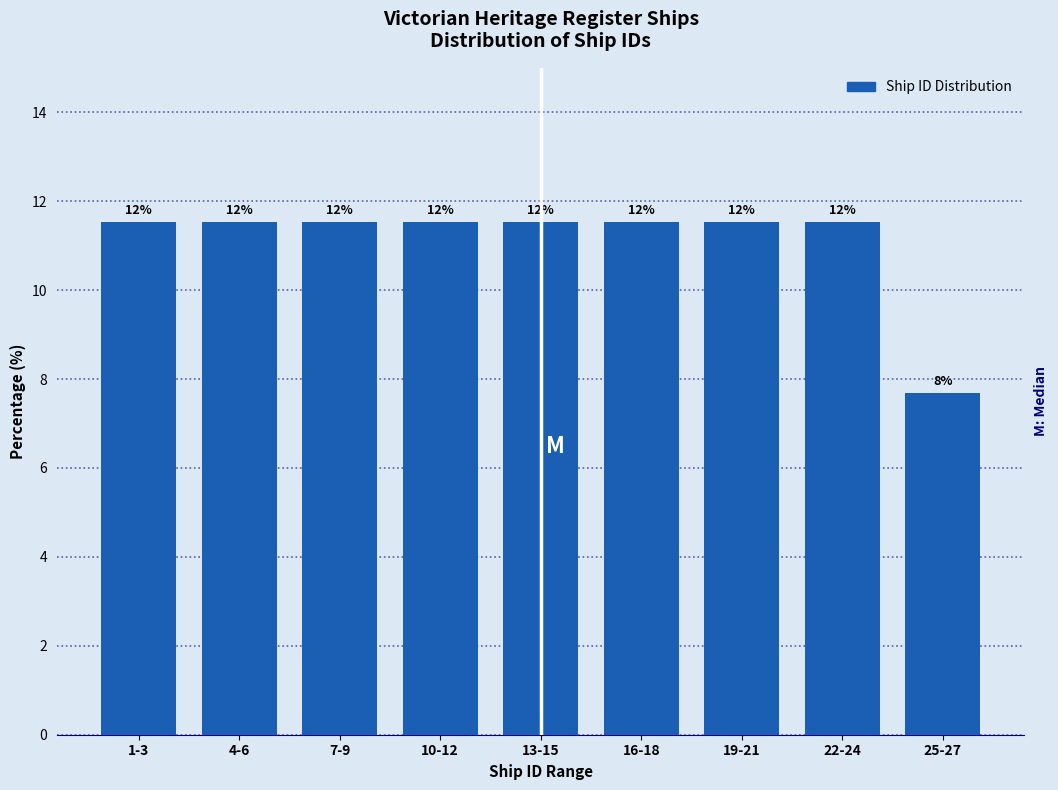

How many bars are there in total?

9